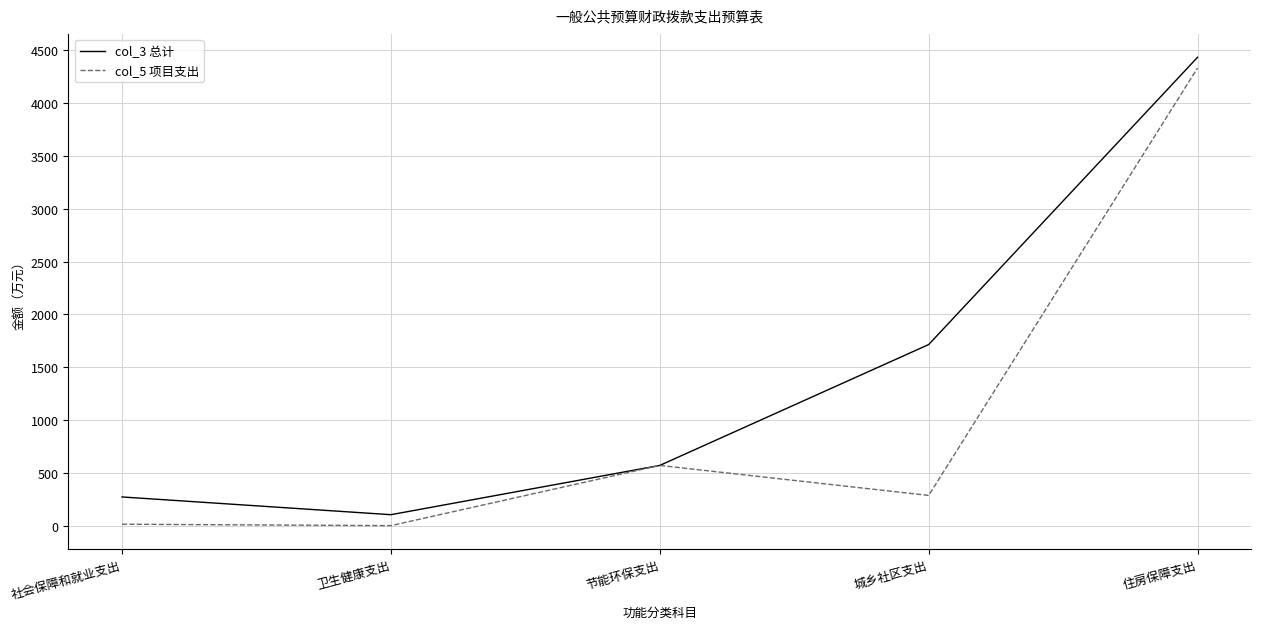

Which series has the largest range (max minus min)?

col_5 项目支出